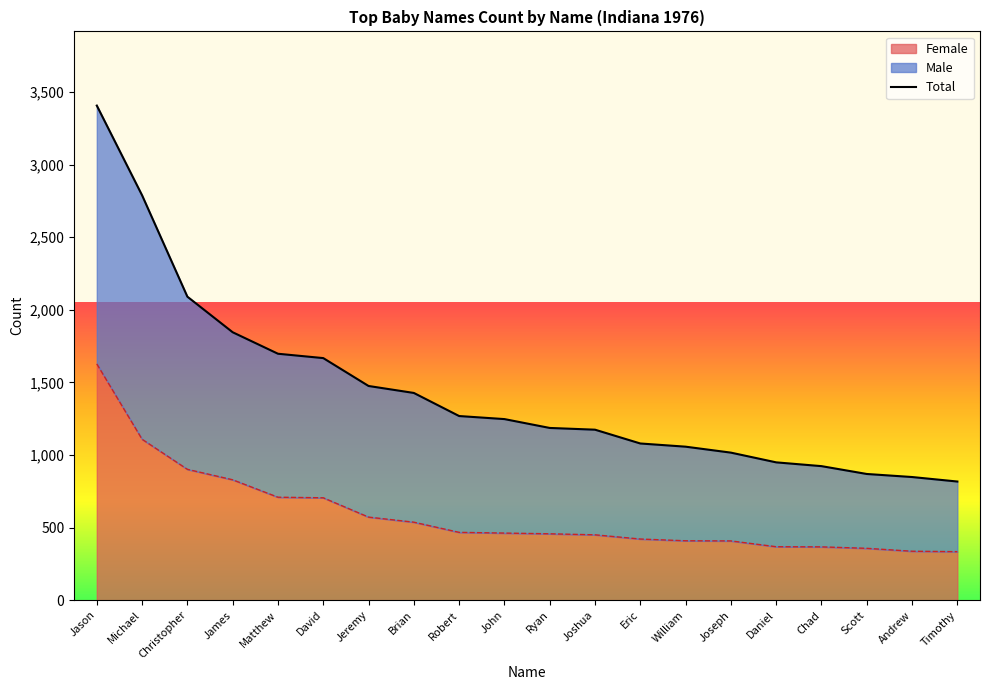

What is the difference between the maximum and minimum values?

2589